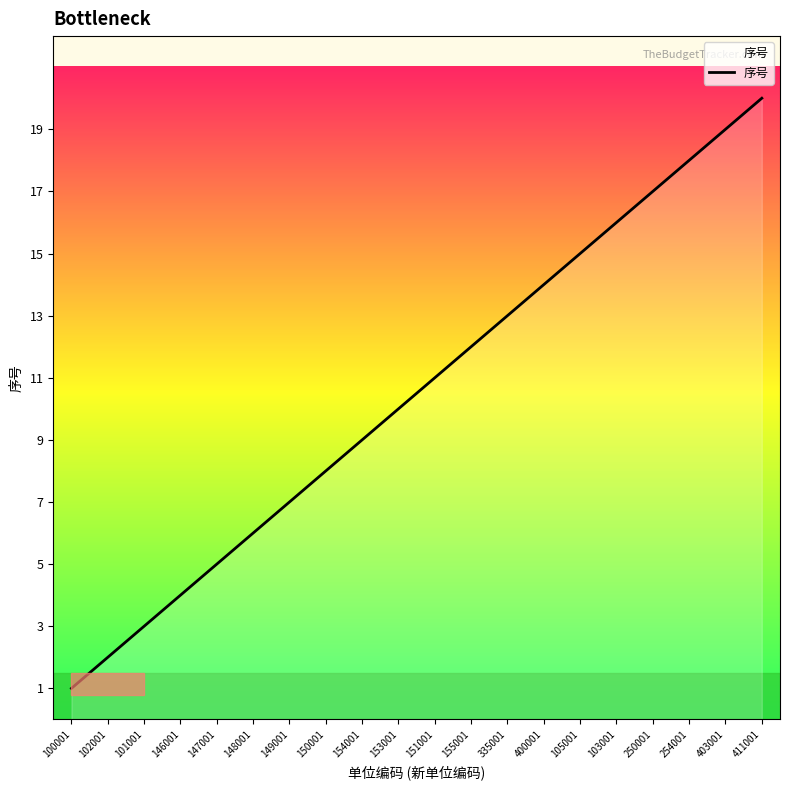

Between 146001 and 102001, which is larger?

146001